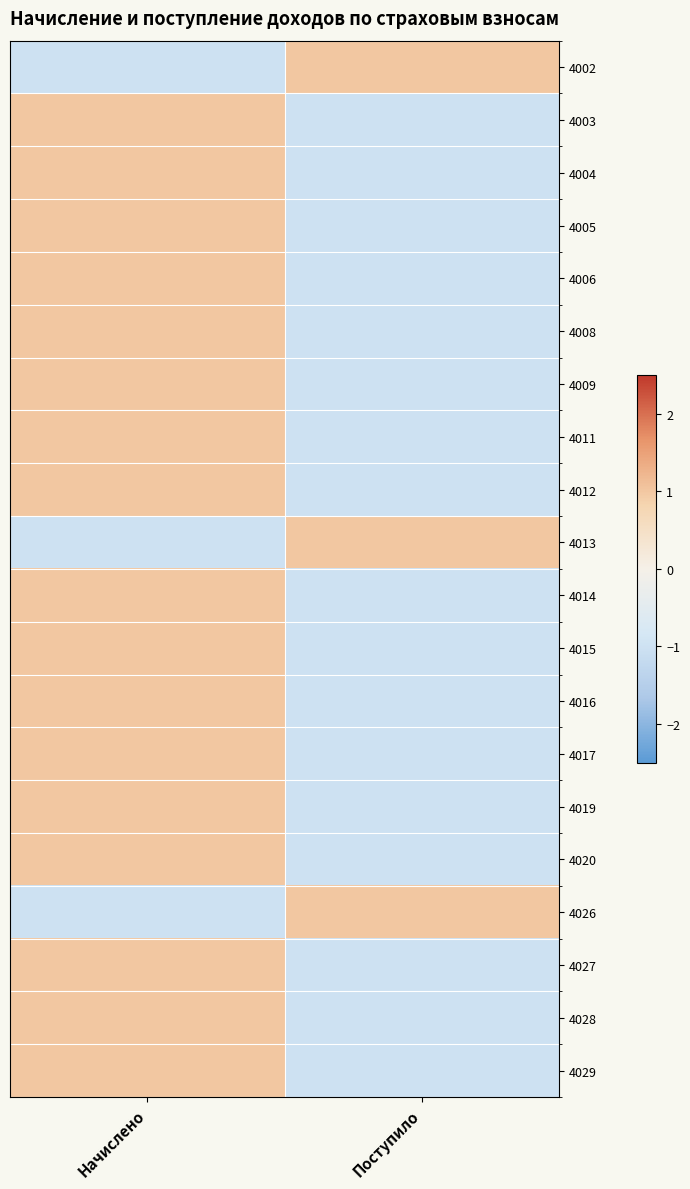

What is the total value across all series at Начислено?

14